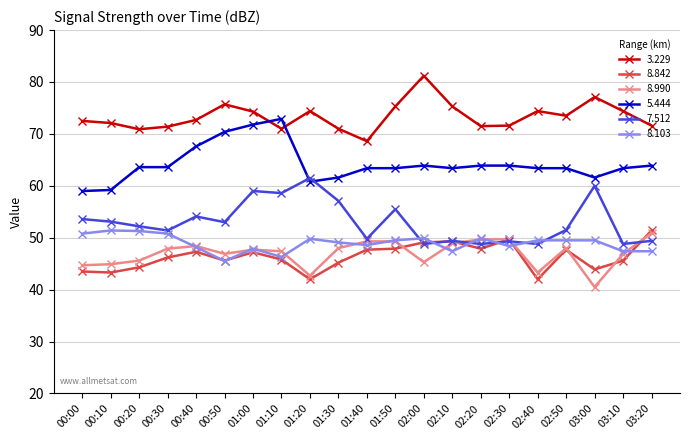

How many series are shown in this chart?

6